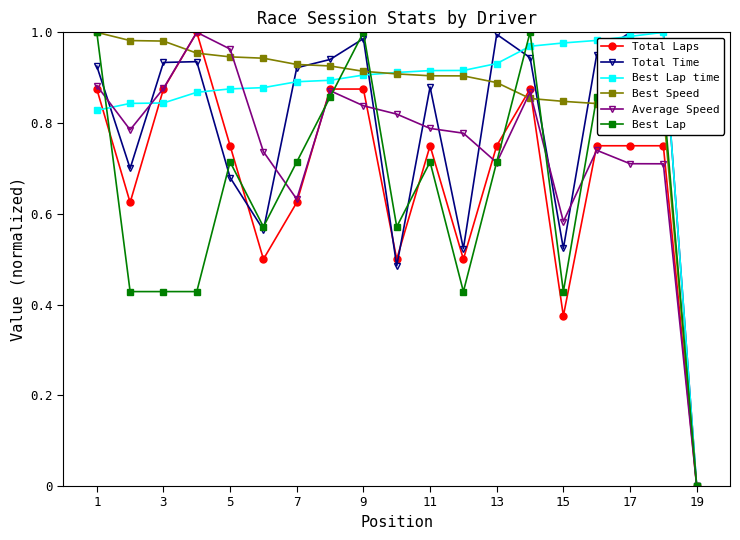

True or false: Total Time has more than 0 points higher than both neighbors.

True